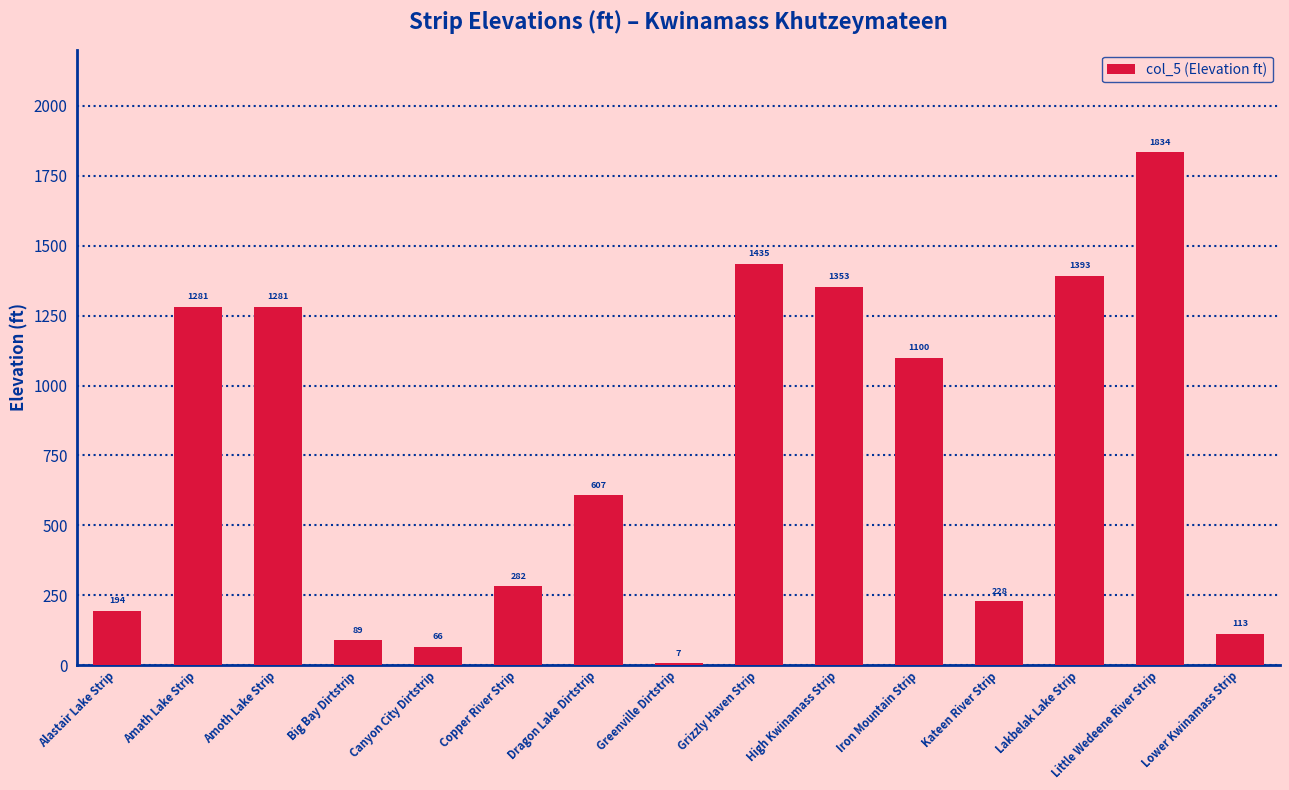

What is the sum of all values?

11263